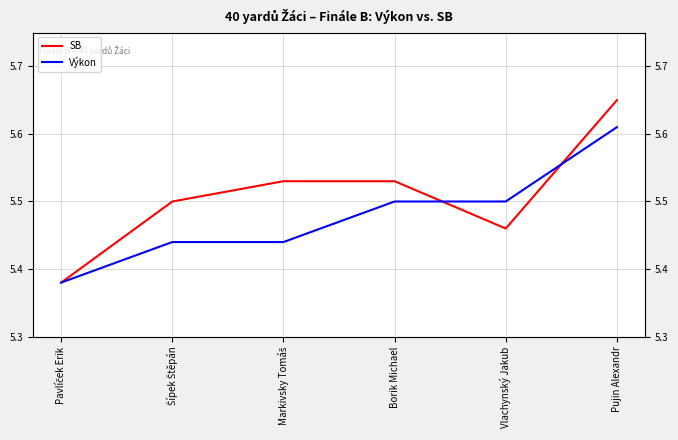

At how many categories does at least one series exceed 5?

6